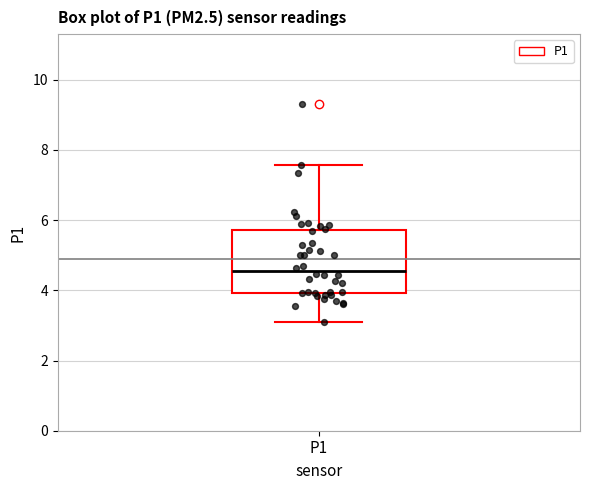

Read this box plot against the y-axis: the position of the median line, the range covered by the box, and the ends of both whiskers. The values are not printed on the chart, so give them approximately, as read against the axis.

median 4.6, box 4.0 to 5.8, whiskers 3.2 to 7.6